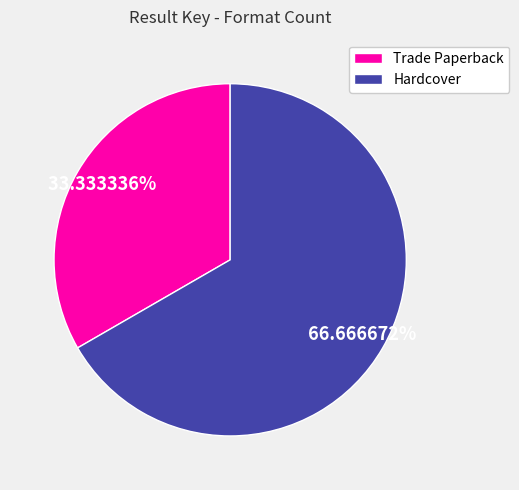

The Trade Paperback slice represents 33% of the pie. True or false?

True